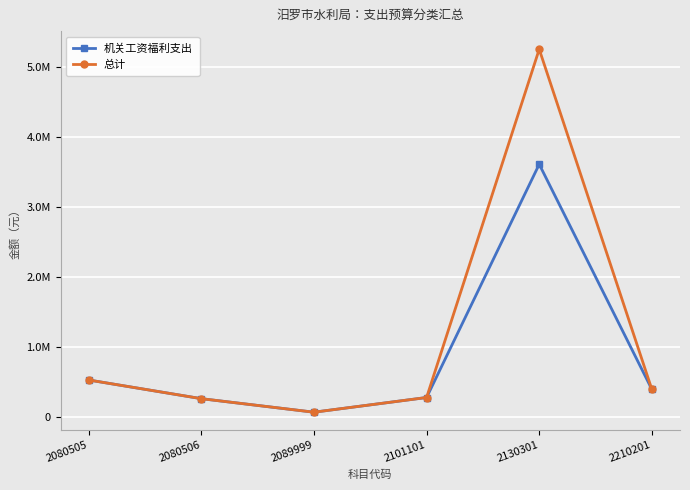

At how many categories does at least one series exceed 211099?

5